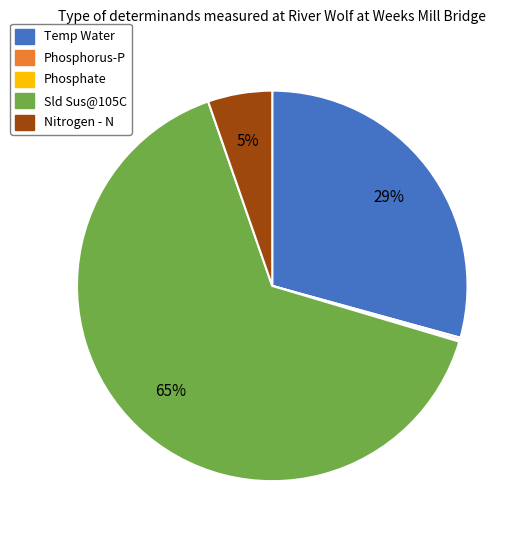

Which category has the biggest portion of the pie?

Sld Sus@105C